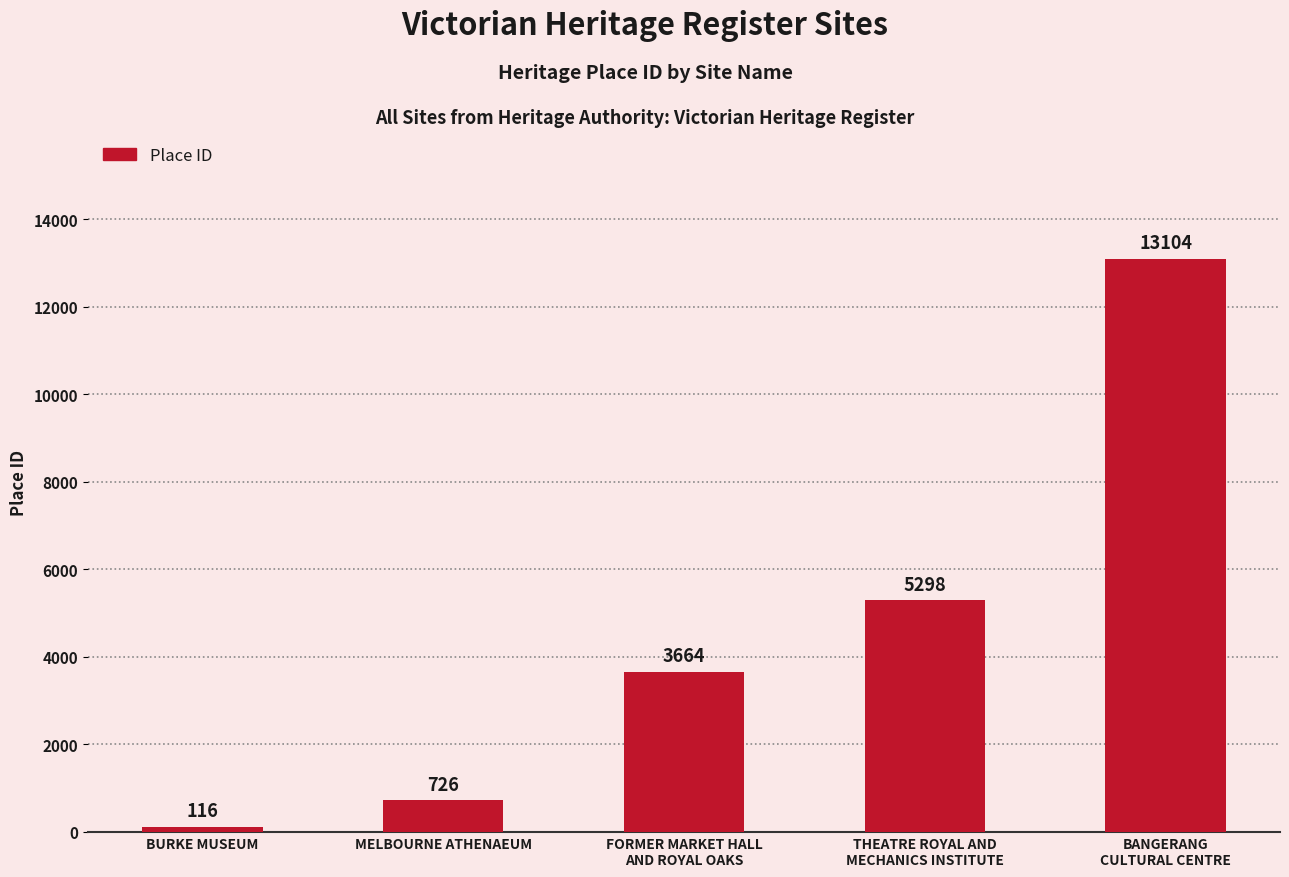

What is the change in value from BURKE MUSEUM to BANGERANG
CULTURAL CENTRE?

+12988